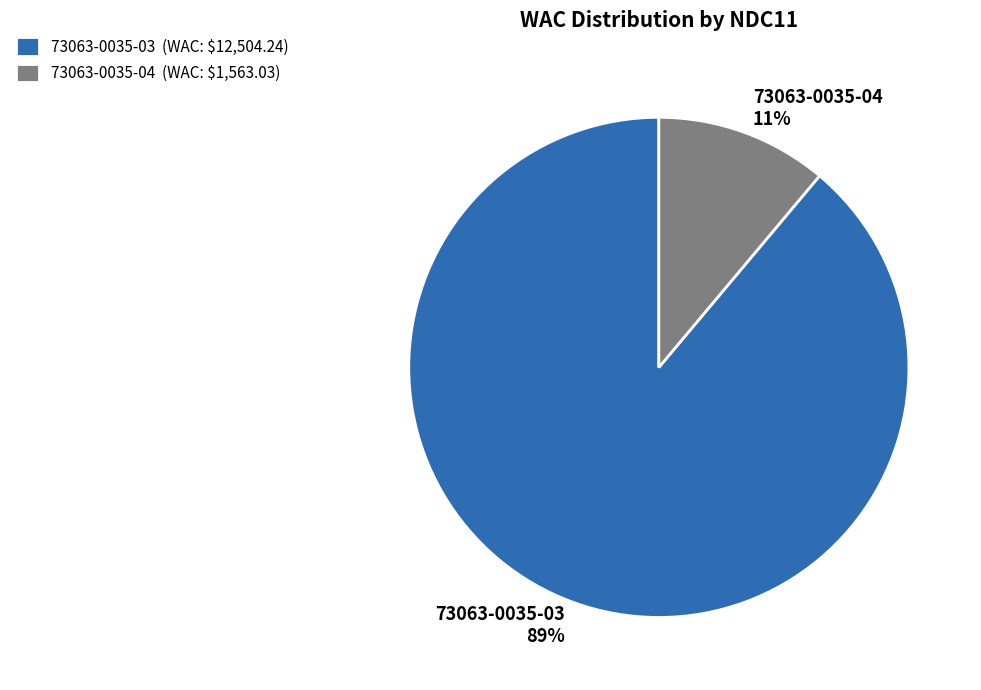

Between 73063-0035-03 89% and 73063-0035-04 11%, which is larger?

73063-0035-03 89%